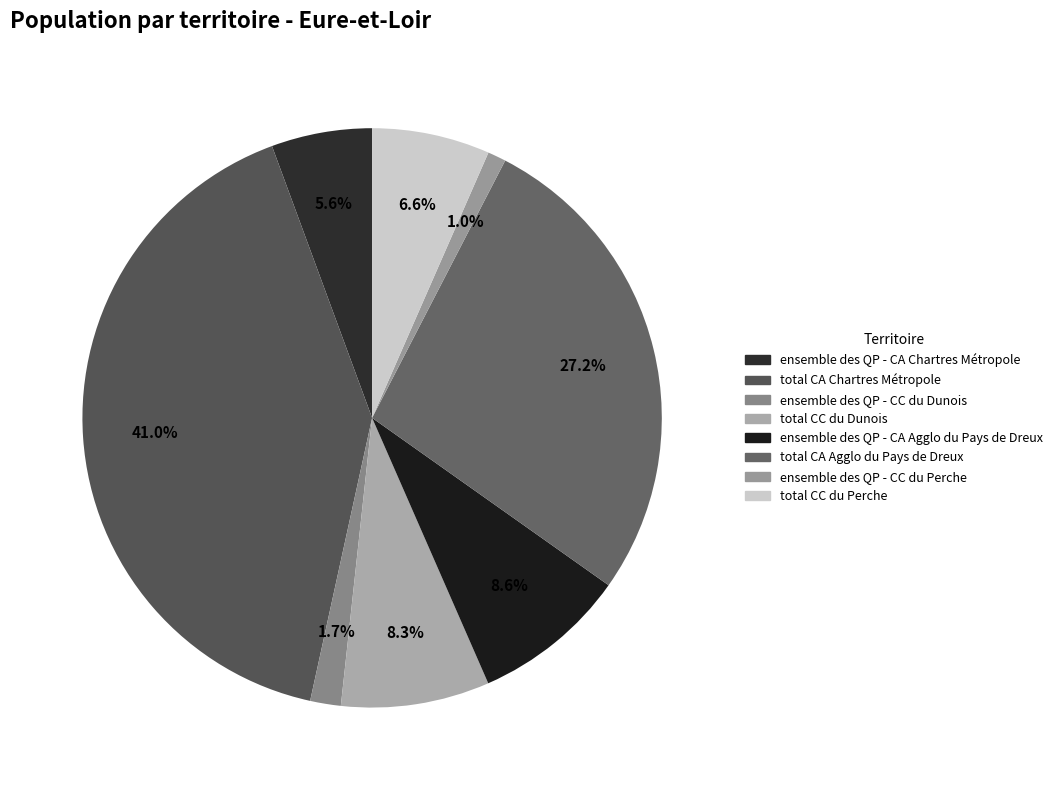

Is it true that ensemble des QP - CC du Dunois is 2% of the pie?

True